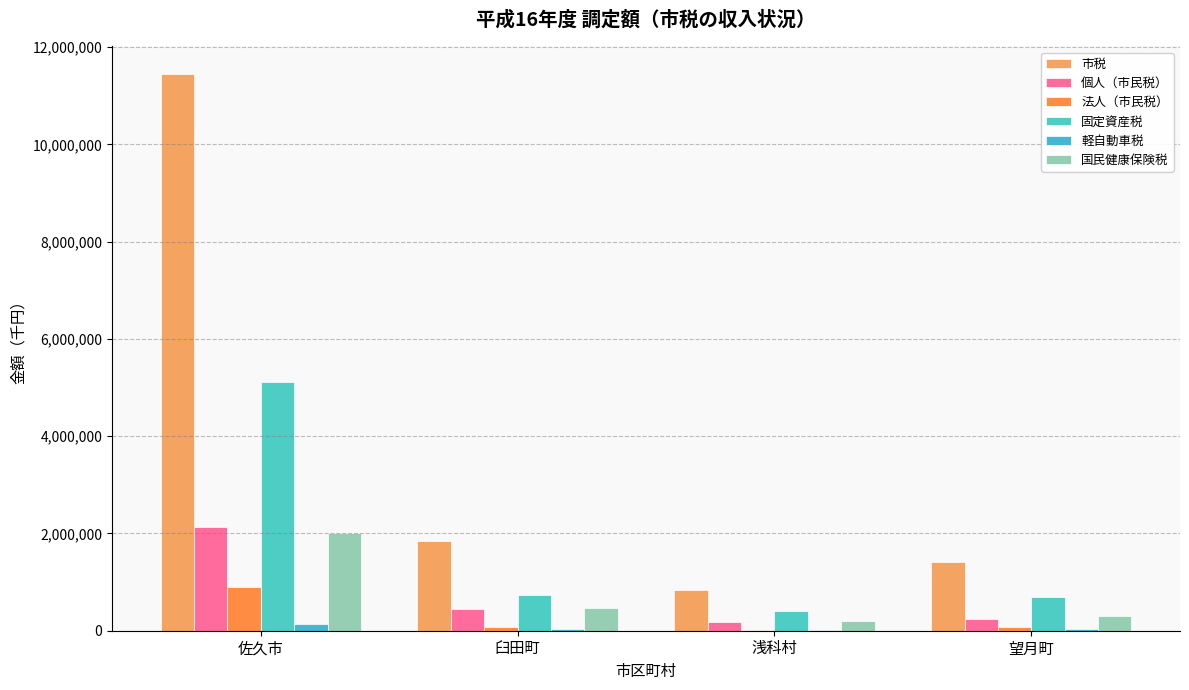

Reading left to right, list all the values displayed in this chart.

市税: 佐久市=11440161	臼田町=1839477	浅科村=844364	望月町=1421797
個人（市民税）: 佐久市=2139348	臼田町=450975	浅科村=171421	望月町=248458
法人（市民税）: 佐久市=894704	臼田町=79483	浅科村=19397	望月町=81368
固定資産税: 佐久市=5103458	臼田町=728021	浅科村=399310	望月町=695363
軽自動車税: 佐久市=135592	臼田町=30200	浅科村=17189	望月町=27950
国民健康保険税: 佐久市=1999726	臼田町=457943	浅科村=199788	望月町=298415